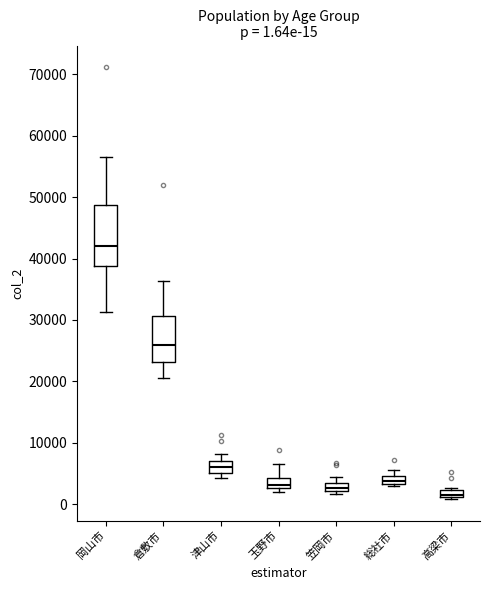

Which box has the lowest median line?

高梁市